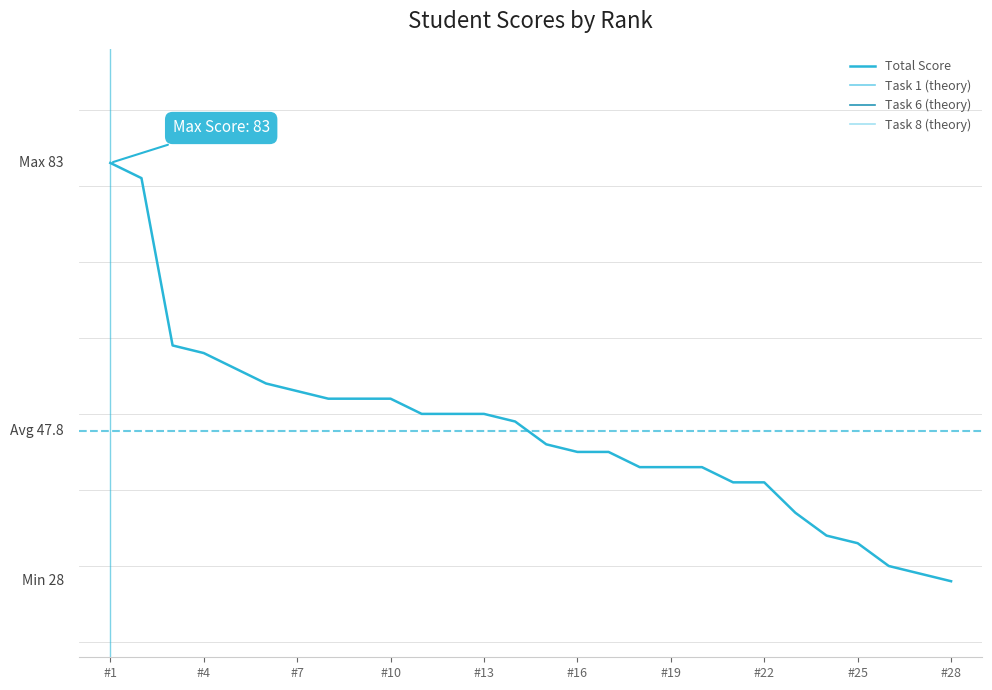

Which series changed the most between #16 and #22?

Total Score